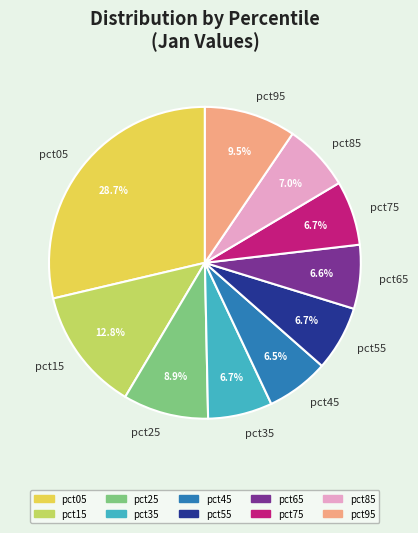

Count the number of slices in the pie.

10